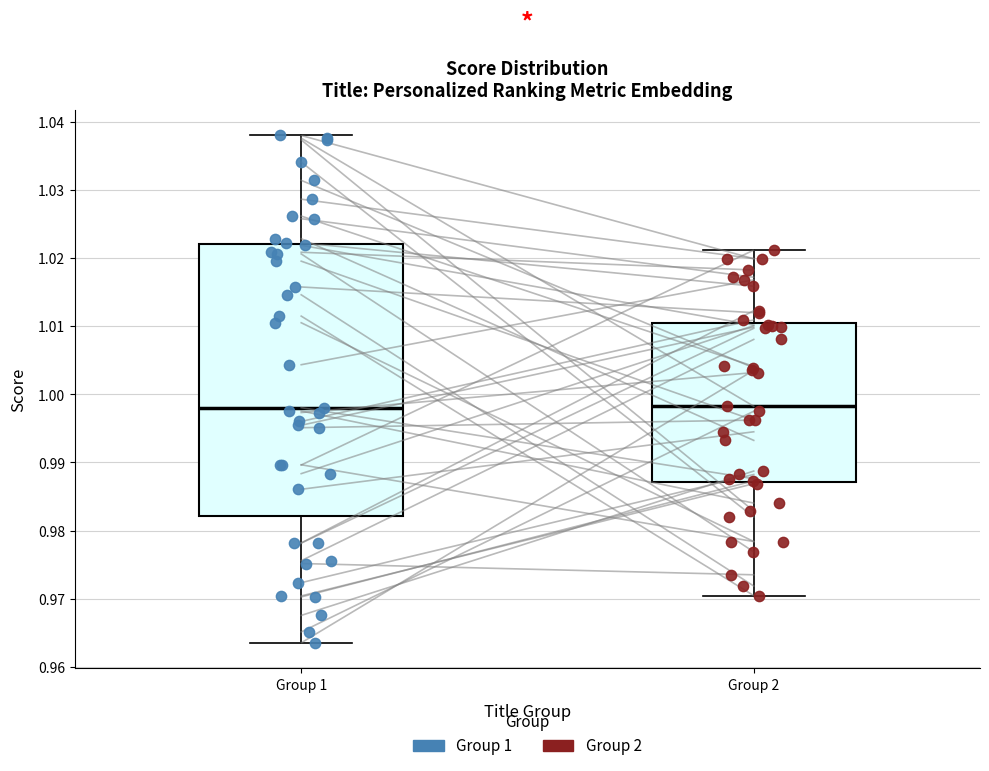

Reading left to right, transcribe this box plot: for each box, give where its median line is, the range the box spans, and where its two whiskers end, as read against the y-axis. The values are not printed on the chart, so give them approximately, as read against the axis.

Group 1: median 0.998, box 0.982 to 1.022, whiskers 0.964 to 1.038
Group 2: median 0.998, box 0.987 to 1.011, whiskers 0.970 to 1.021